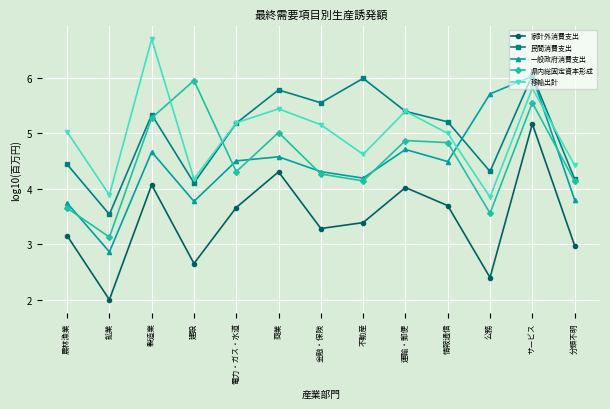

In 移輸出計, how many points are higher than both neighbors (excluding endpoints)?

4